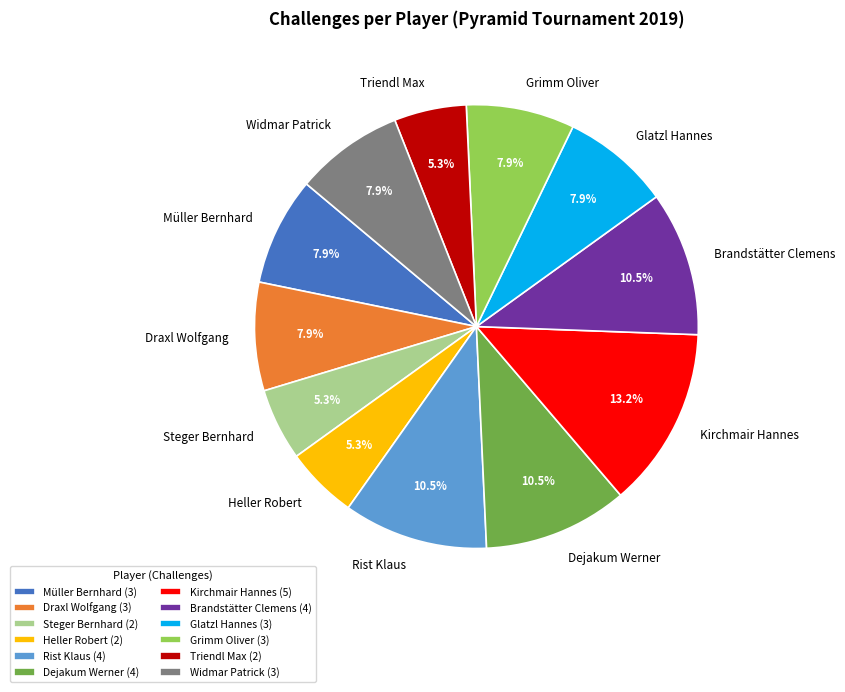

Approximately how many times larger is the value at Grimm Oliver compared to Glatzl Hannes?

1.0